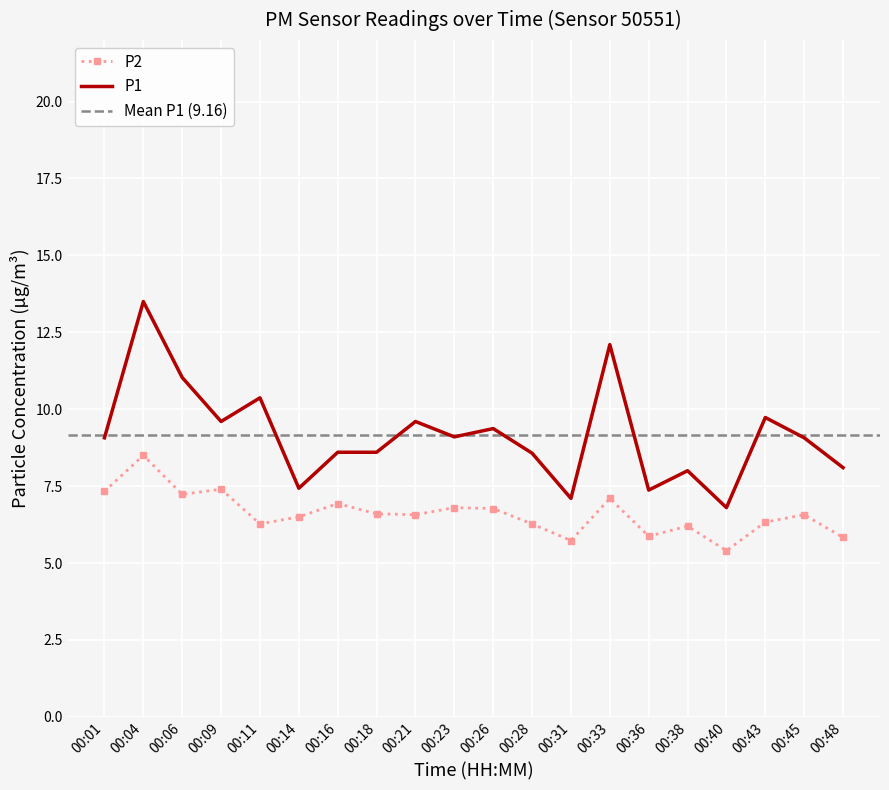

Reading left to right, list all the values displayed in this chart.

P1: 00:01=9.1	00:04=13.5	00:06=11.0	00:09=9.6	00:11=10.4	00:14=7.4	00:16=8.6	00:18=8.6	00:21=9.6	00:23=9.1	00:26=9.4	00:28=8.6	00:31=7.1	00:33=12.1	00:36=7.4	00:38=8.0	00:40=6.8	00:43=9.7	00:45=9.1	00:48=8.1
P2: 00:01=7.3	00:04=8.5	00:06=7.2	00:09=7.4	00:11=6.3	00:14=6.5	00:16=6.9	00:18=6.6	00:21=6.6	00:23=6.8	00:26=6.8	00:28=6.3	00:31=5.7	00:33=7.1	00:36=5.9	00:38=6.2	00:40=5.4	00:43=6.3	00:45=6.6	00:48=5.8